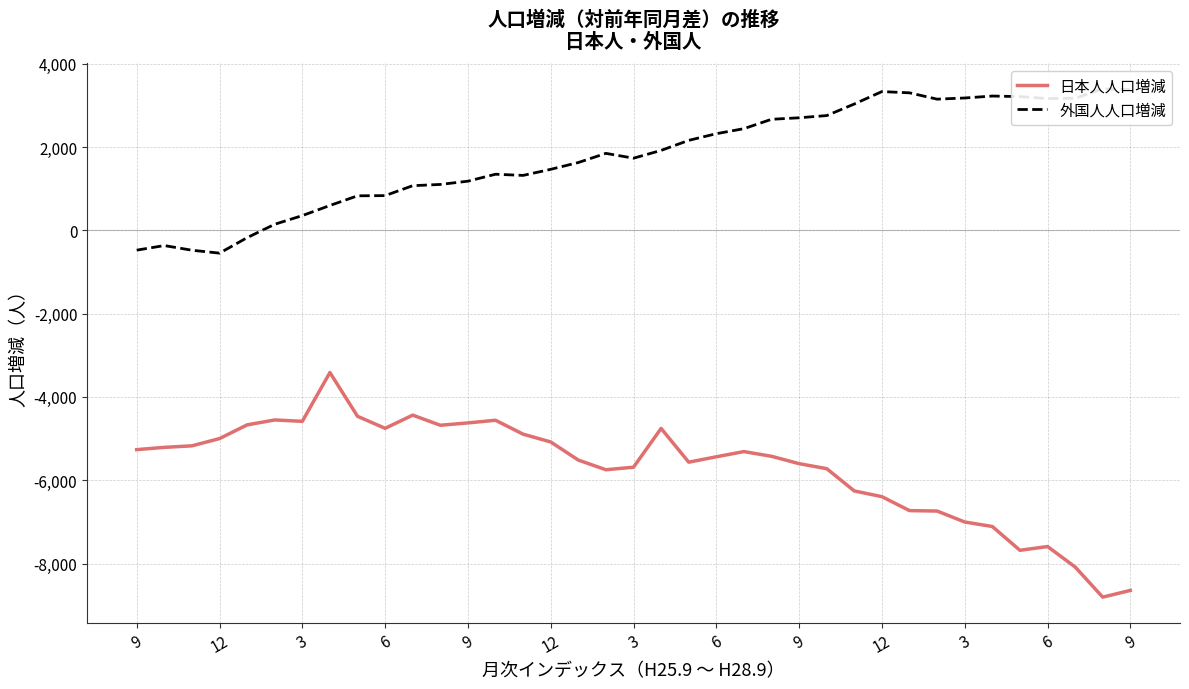

How many values in the 外国人人口増減 series exceed 1847?

18